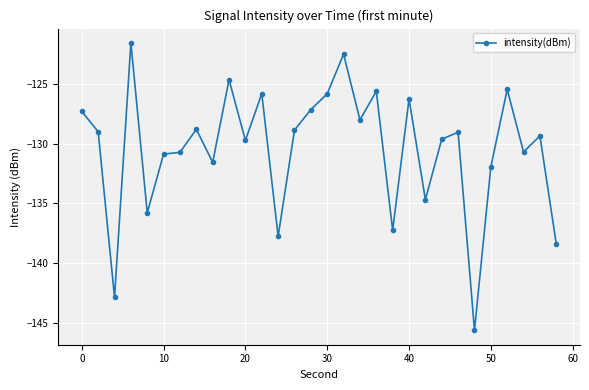

What is the maximum value shown in the chart?

-121.6